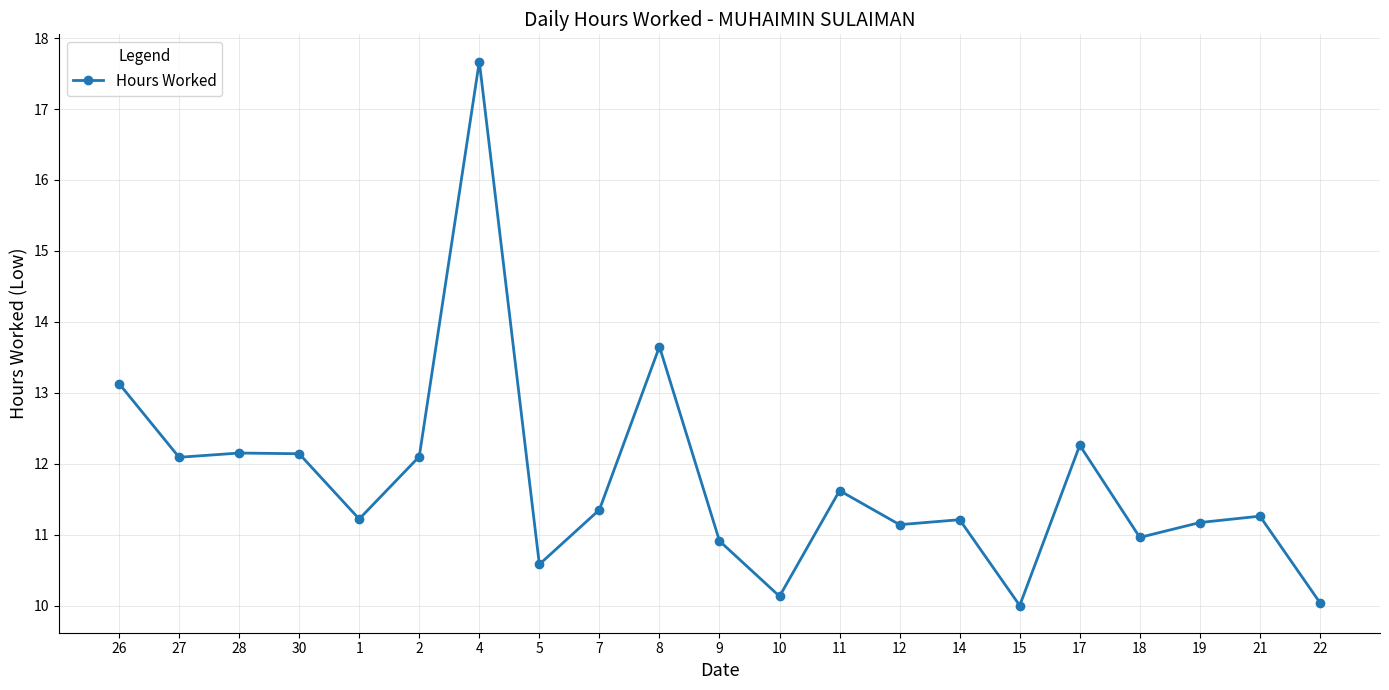

What is the minimum value shown in the chart?

10.0